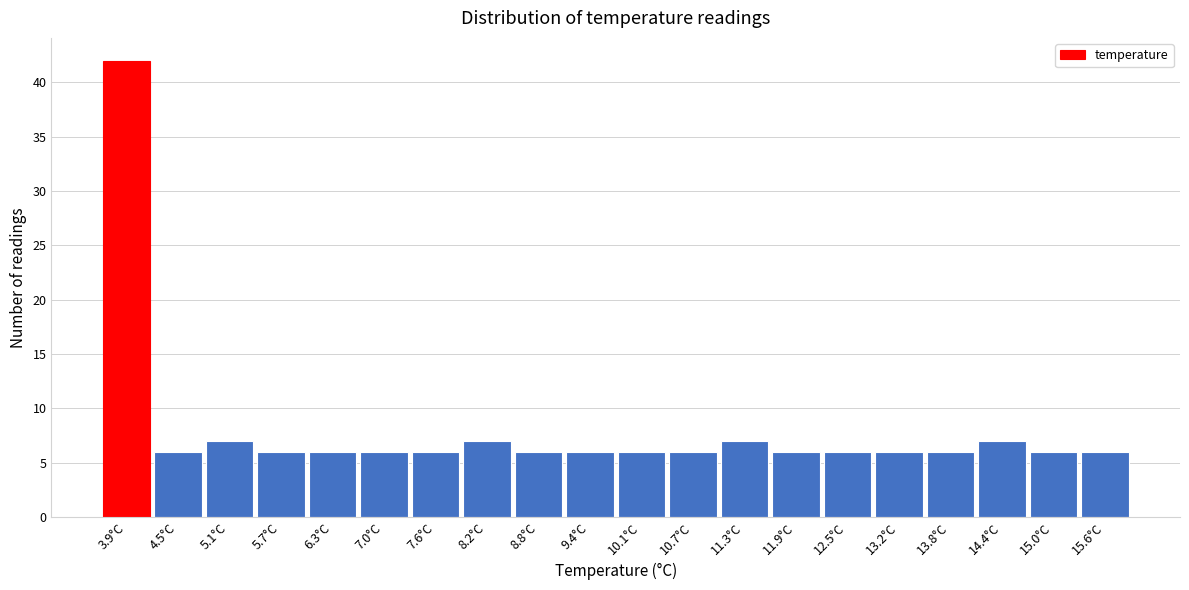

Reading left to right, transcribe this chart: for each bar, give the range it covers on the x-axis and its height. Neither the bar edges nor the heights are printed on the chart, so give them approximately, as read against the axes.

3.55 to 4.17: 42
4.17 to 4.79: 6
4.79 to 5.41: 7
5.41 to 6.03: 6
6.03 to 6.65: 6
6.65 to 7.27: 6
7.27 to 7.89: 6
7.89 to 8.51: 7
8.51 to 9.13: 6
9.13 to 9.75: 6
9.75 to 10.37: 6
10.37 to 10.99: 6
10.99 to 11.61: 7
11.61 to 12.23: 6
12.23 to 12.85: 6
12.85 to 13.47: 6
13.47 to 14.09: 6
14.09 to 14.71: 7
14.71 to 15.33: 6
15.33 to 15.95: 6